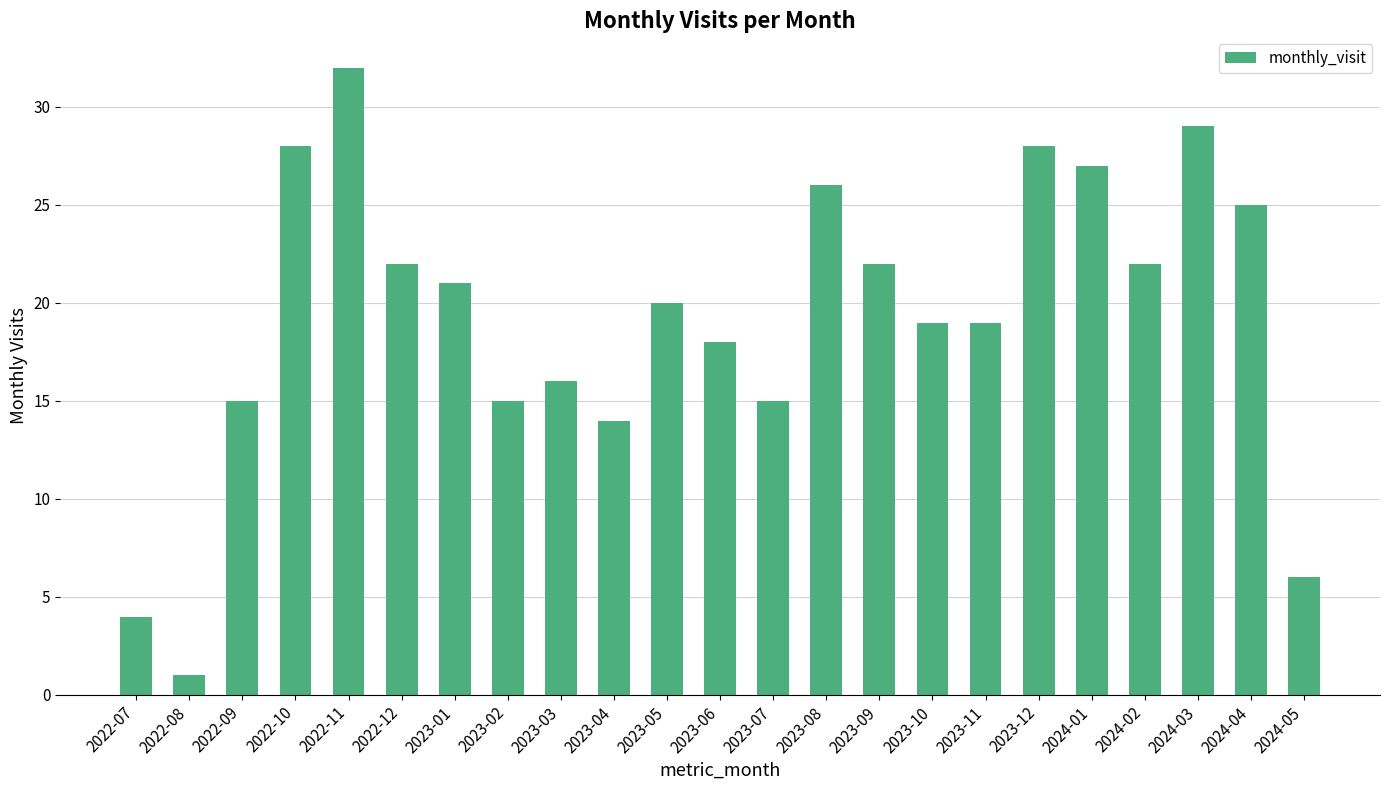

Count the number of data series in this chart.

1